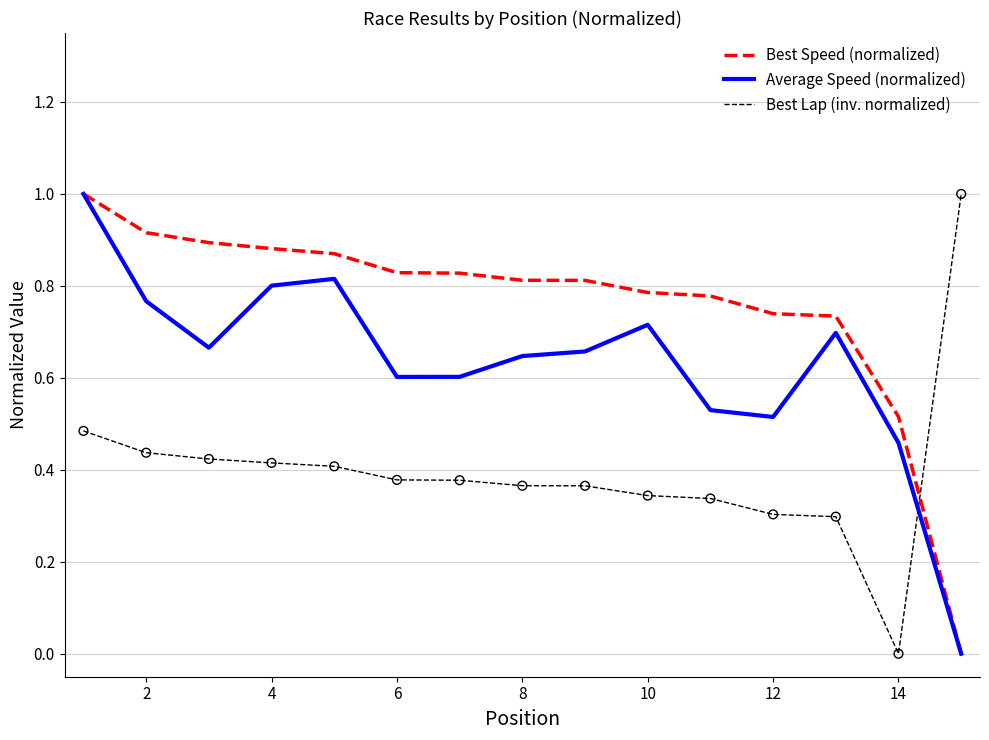

What is the maximum value shown in the chart?

1.0